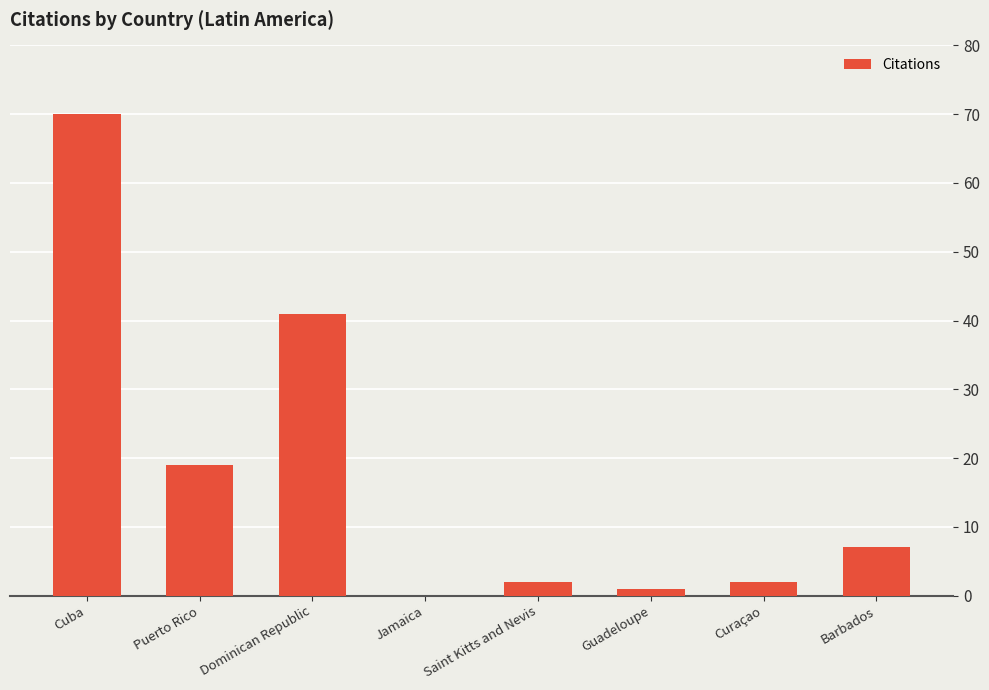

Count the number of data series in this chart.

1